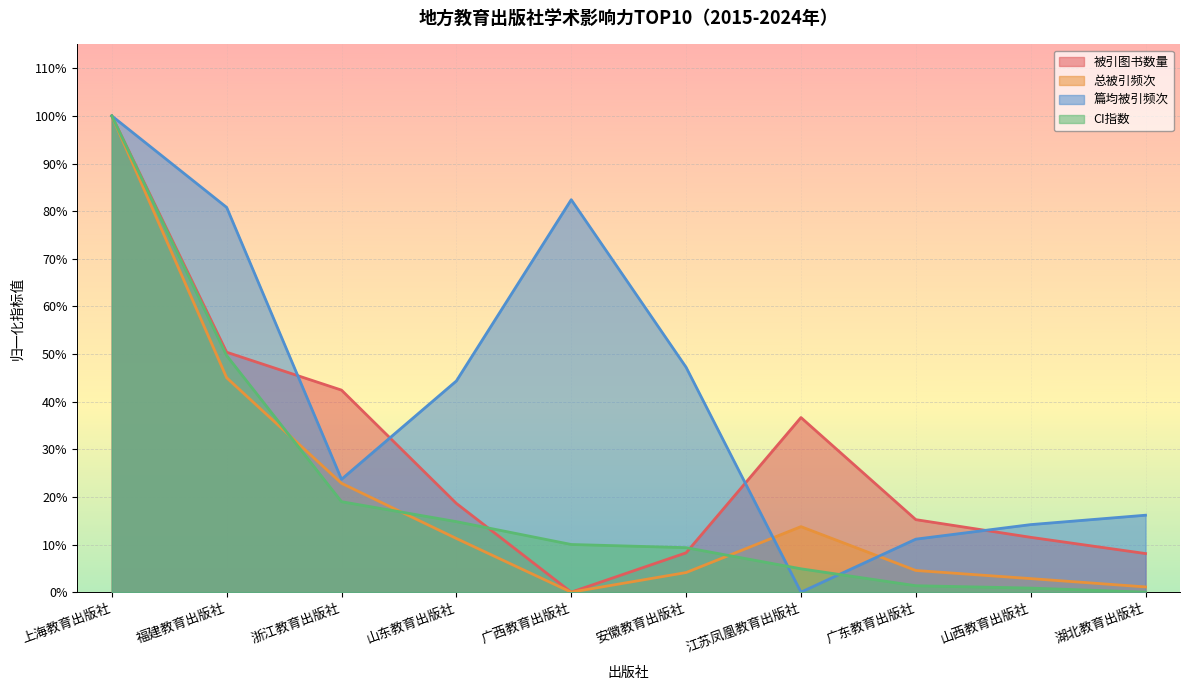

Where is the first local maximum for 被引图书数量?

江苏凤凰教育出版社